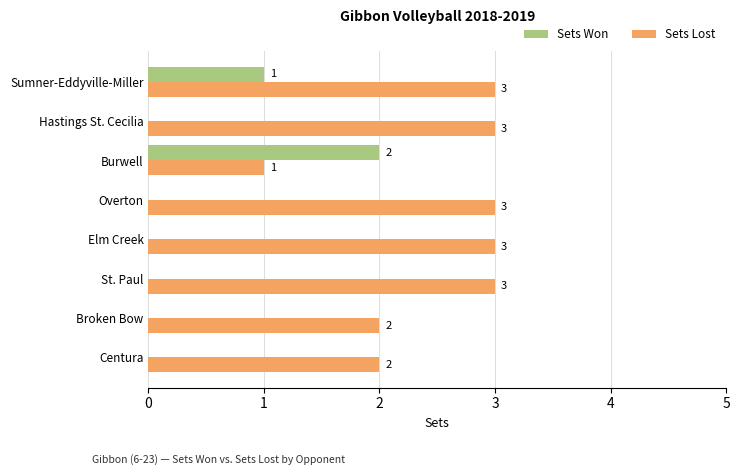

What is the maximum value shown in the chart?

3